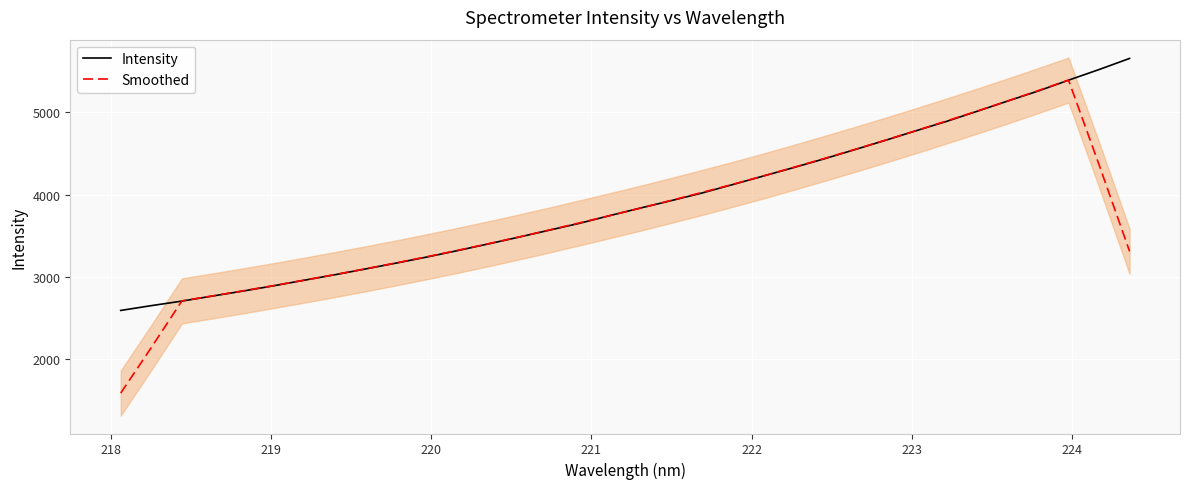

What is the value of the Intensity point at the 33rd from the left?

5517.8